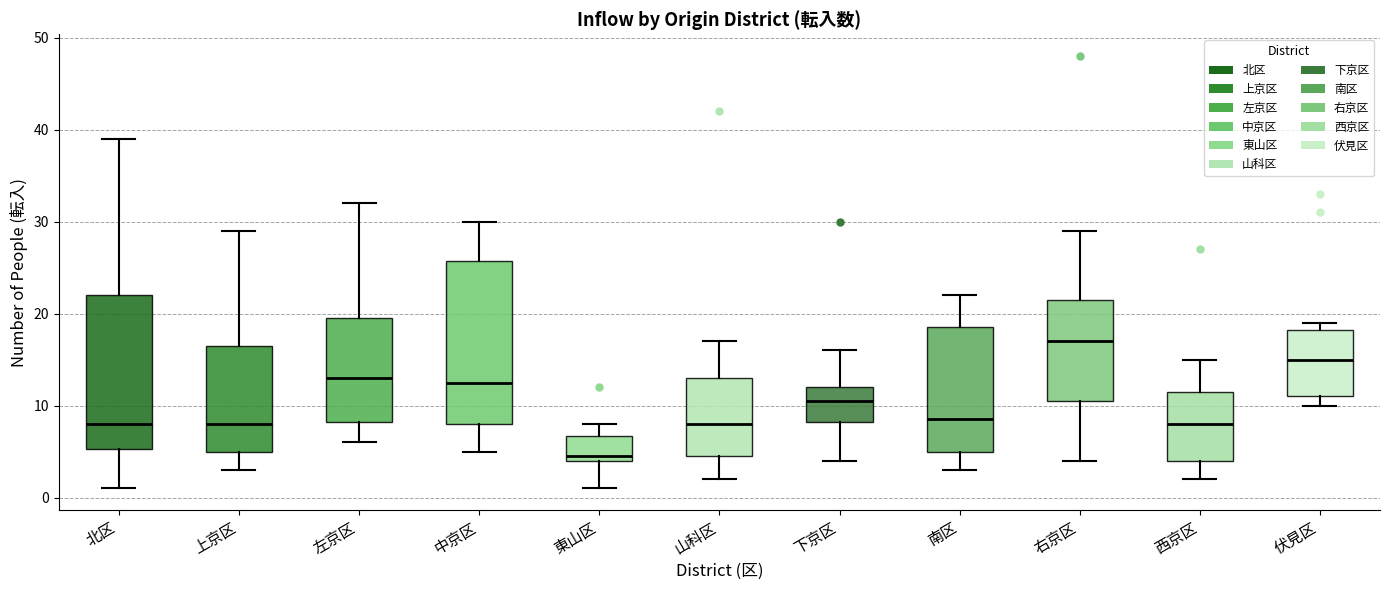

Reading left to right, read every box against the y-axis: the position of its median line, the range the box covers, and the ends of its whiskers. The values are not printed on the chart, so give them approximately, as read against the axis.

北区: median 8, box 5 to 22, whiskers 1 to 39
上京区: median 8, box 5 to 17, whiskers 3 to 29
左京区: median 13, box 8 to 20, whiskers 6 to 32
中京区: median 13, box 8 to 26, whiskers 5 to 30
東山区: median 5, box 4 to 7, whiskers 1 to 8
山科区: median 8, box 5 to 13, whiskers 2 to 17
下京区: median 11, box 8 to 12, whiskers 4 to 16
南区: median 9, box 5 to 19, whiskers 3 to 22
右京区: median 17, box 11 to 22, whiskers 4 to 29
西京区: median 8, box 4 to 12, whiskers 2 to 15
伏見区: median 15, box 11 to 18, whiskers 10 to 19